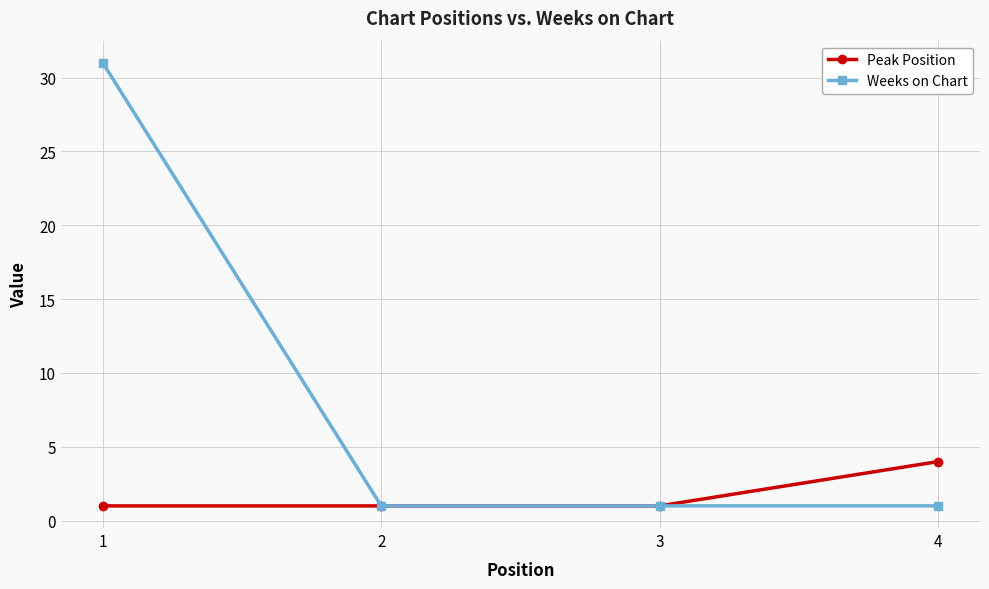

At which category is the sum across all series the highest?

1